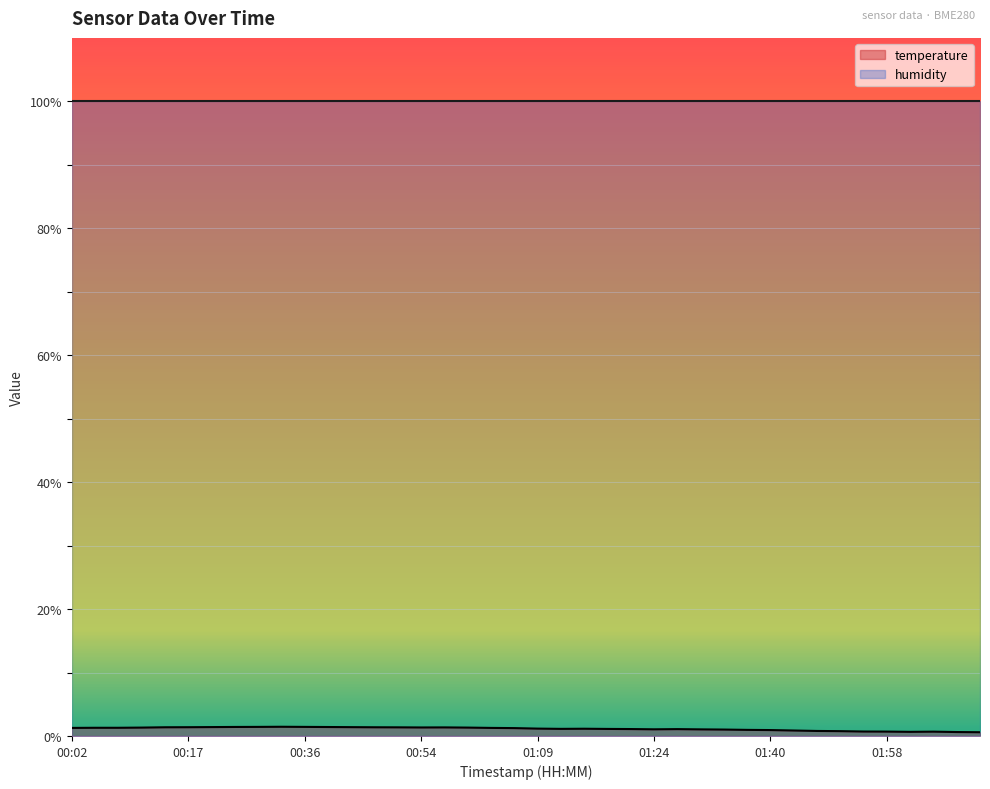

At which category does the data reach its first local valley?

00:54